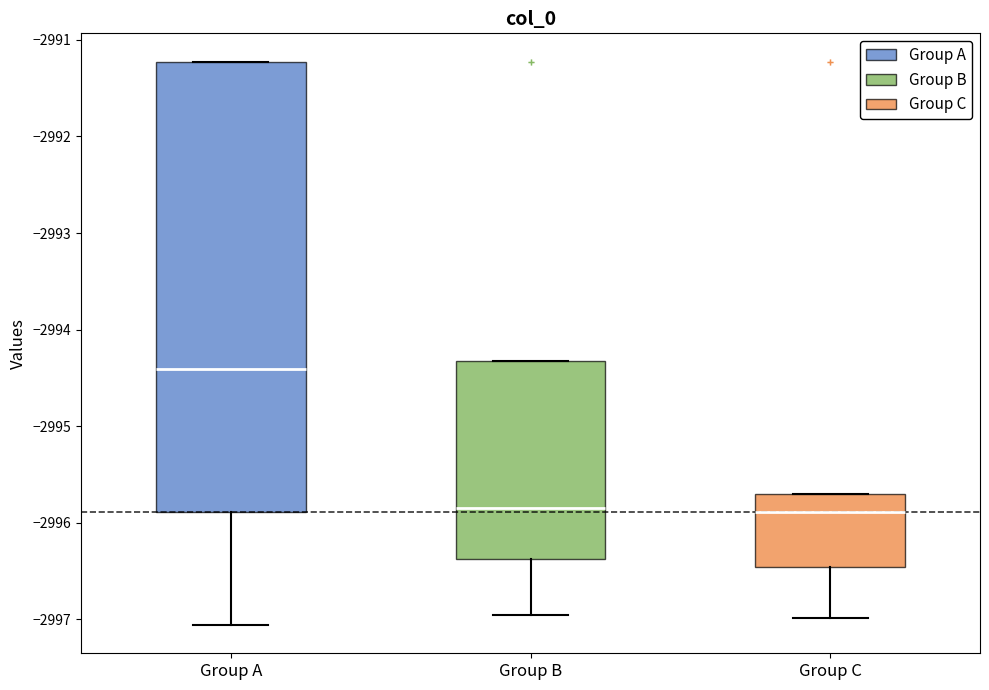

Reading left to right, transcribe this box plot: for each box, give where its median line is, the range the box spans, and where its two whiskers end, as read against the y-axis. The values are not printed on the chart, so give them approximately, as read against the axis.

Group A: median -2994.4, box -2995.9 to -2991.2, whiskers -2997.1 to -2991.2
Group B: median -2995.8, box -2996.4 to -2994.3, whiskers -2996.9 to -2994.3
Group C: median -2995.9, box -2996.5 to -2995.7, whiskers -2997.0 to -2995.7